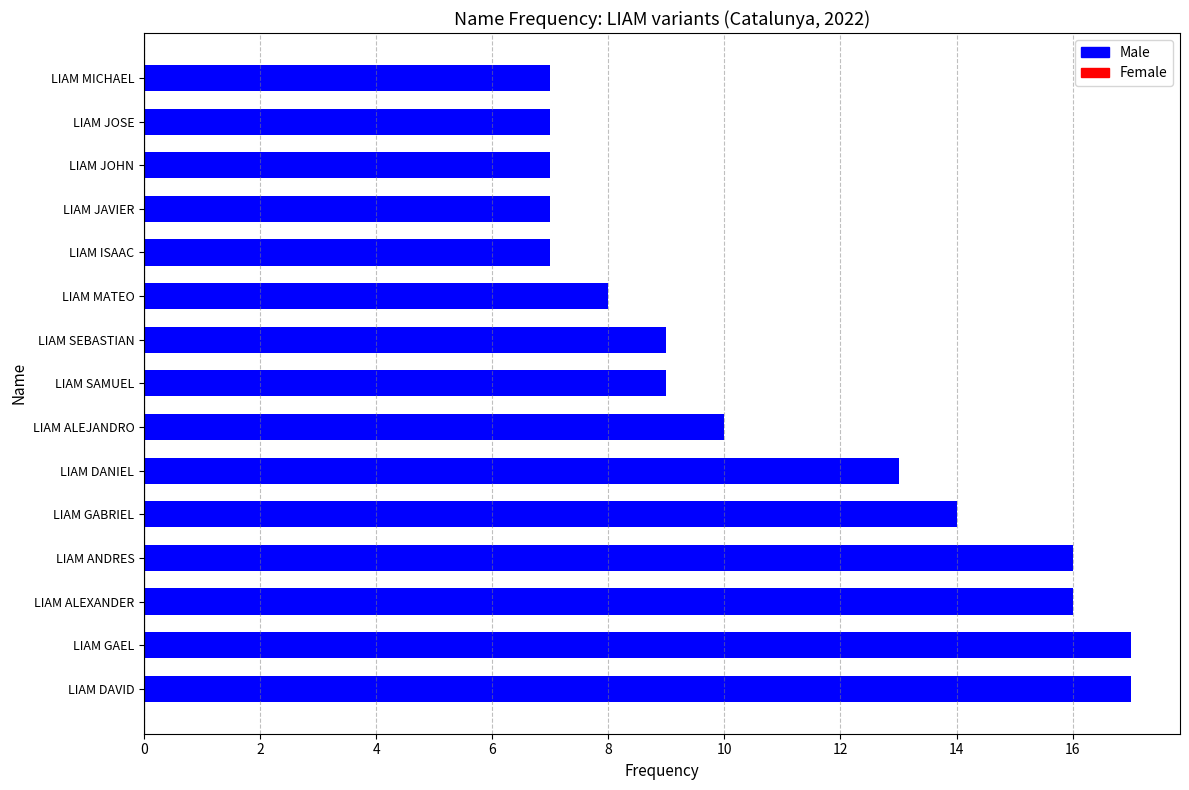

At which label is the value closest to 12?

LIAM DANIEL